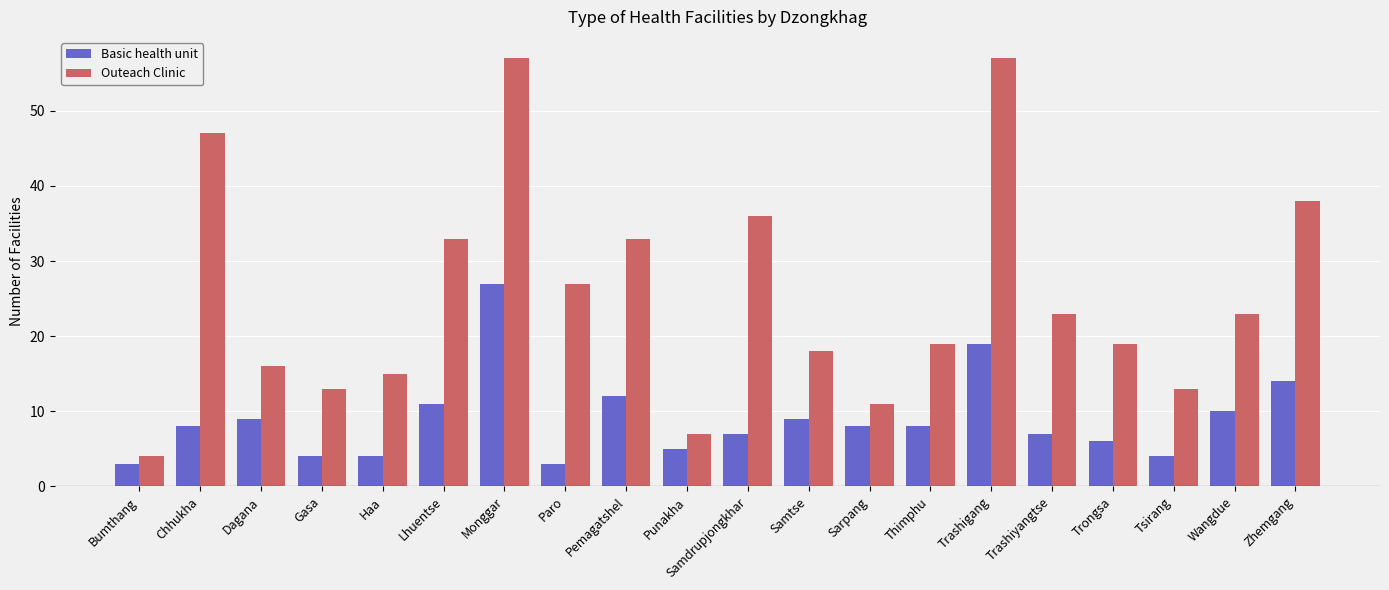

What is the label of the 11th bar from the right?

Punakha